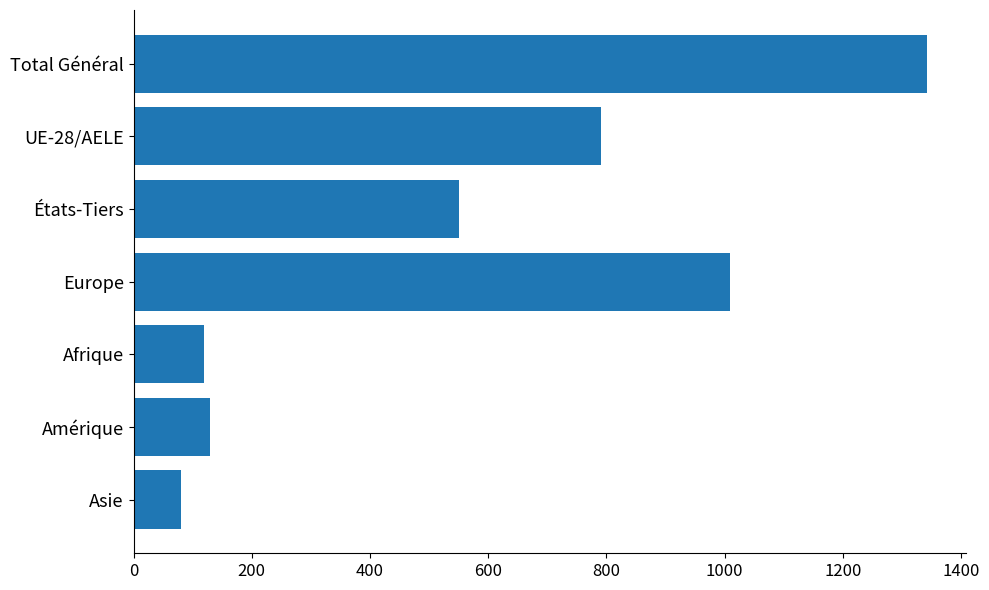

What is the label of the 7th bar from the top?

Asie